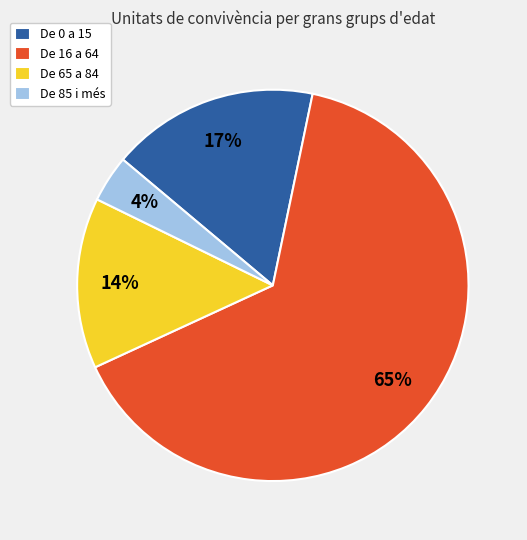

To the nearest percent, what is the average slice percentage?

25%